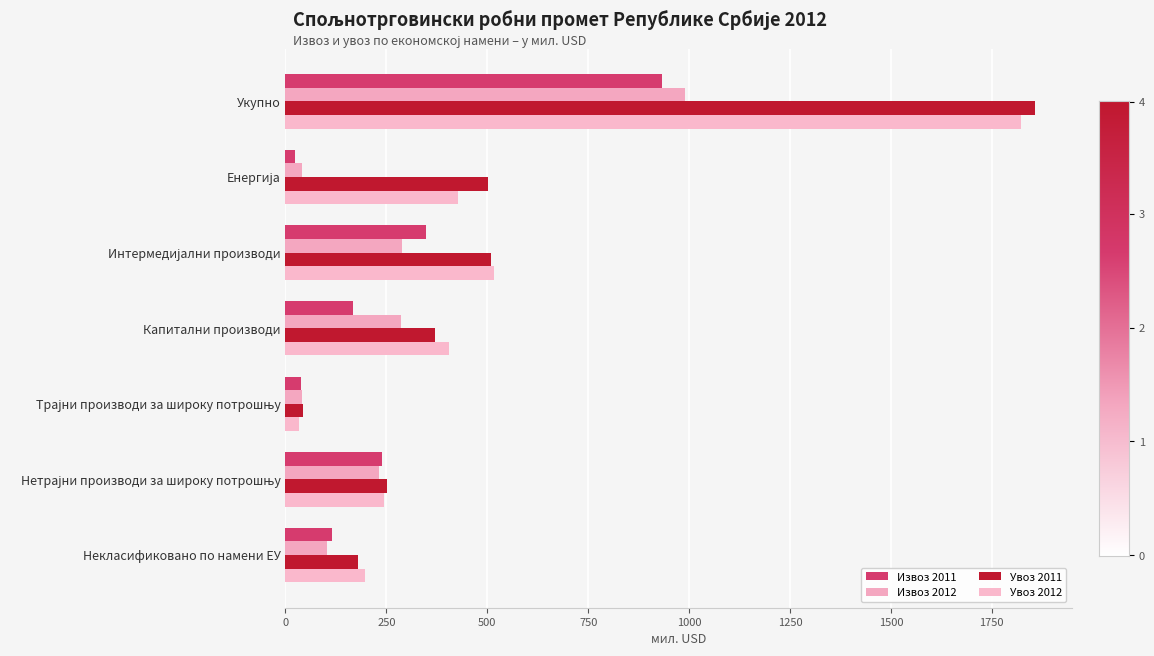

How many data points in Извоз 2011 are less than 167?

3